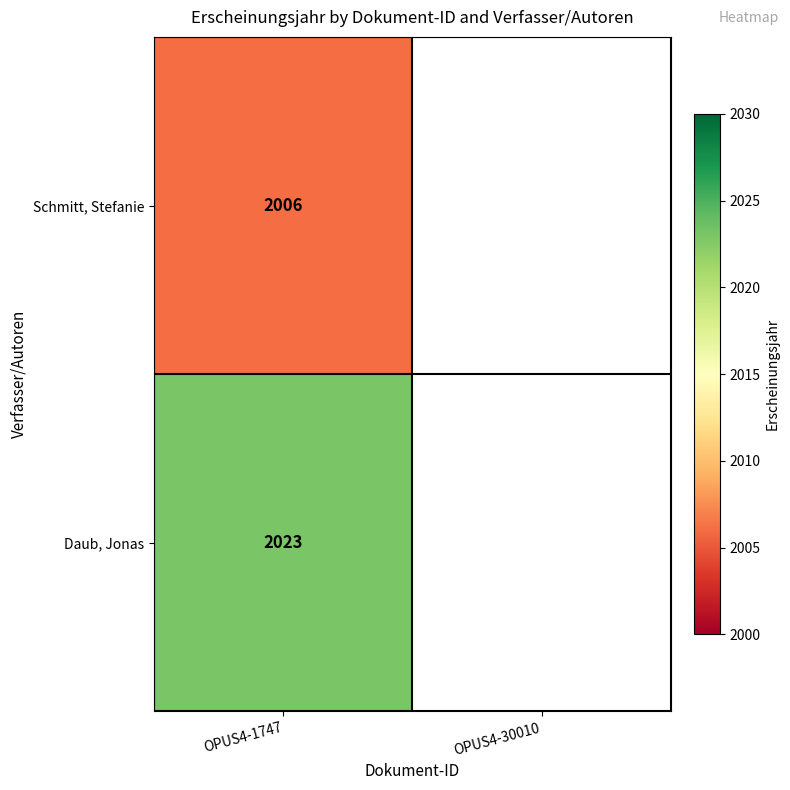

The value of Daub, Jonas at OPUS4-1747 is 3406. True or false?

False